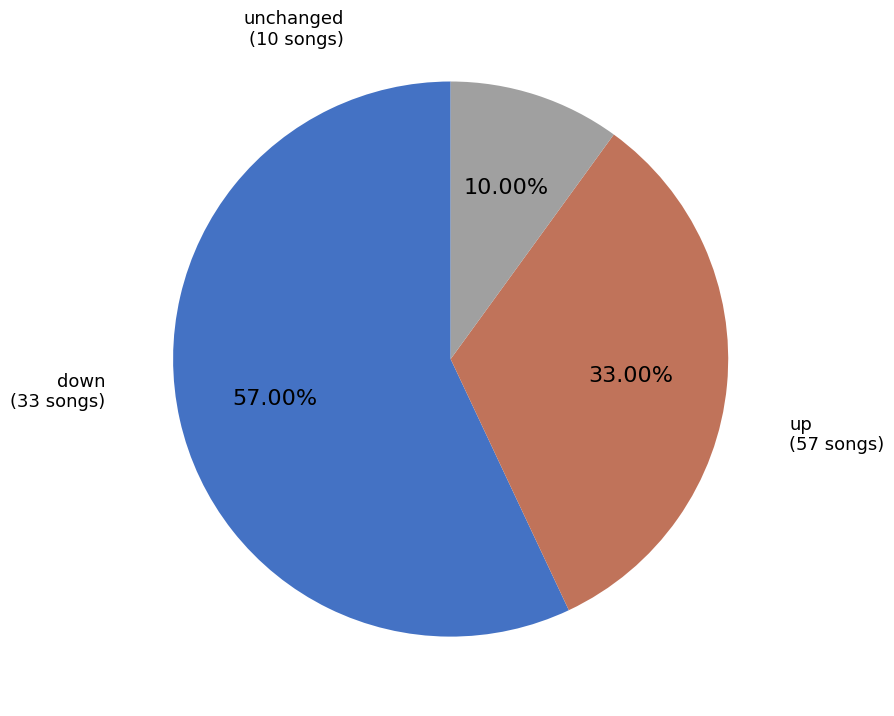

How many slices are in this pie chart?

3